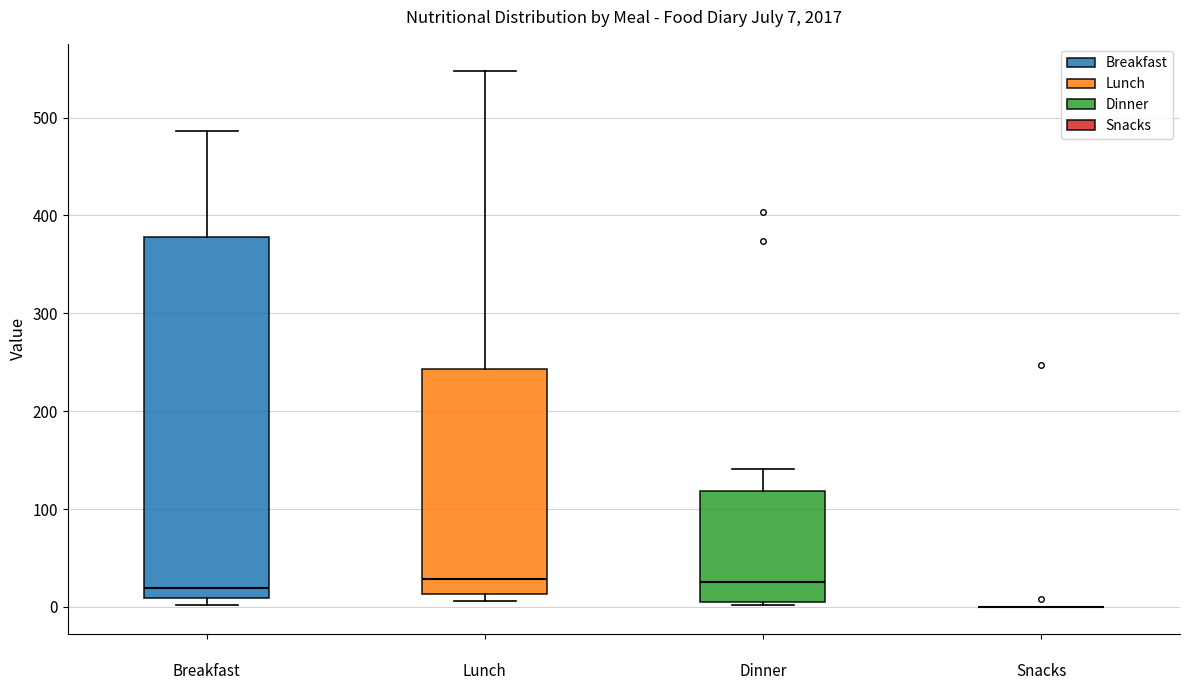

Comparing the boxes themselves (not the whiskers), which one is the tallest?

Breakfast